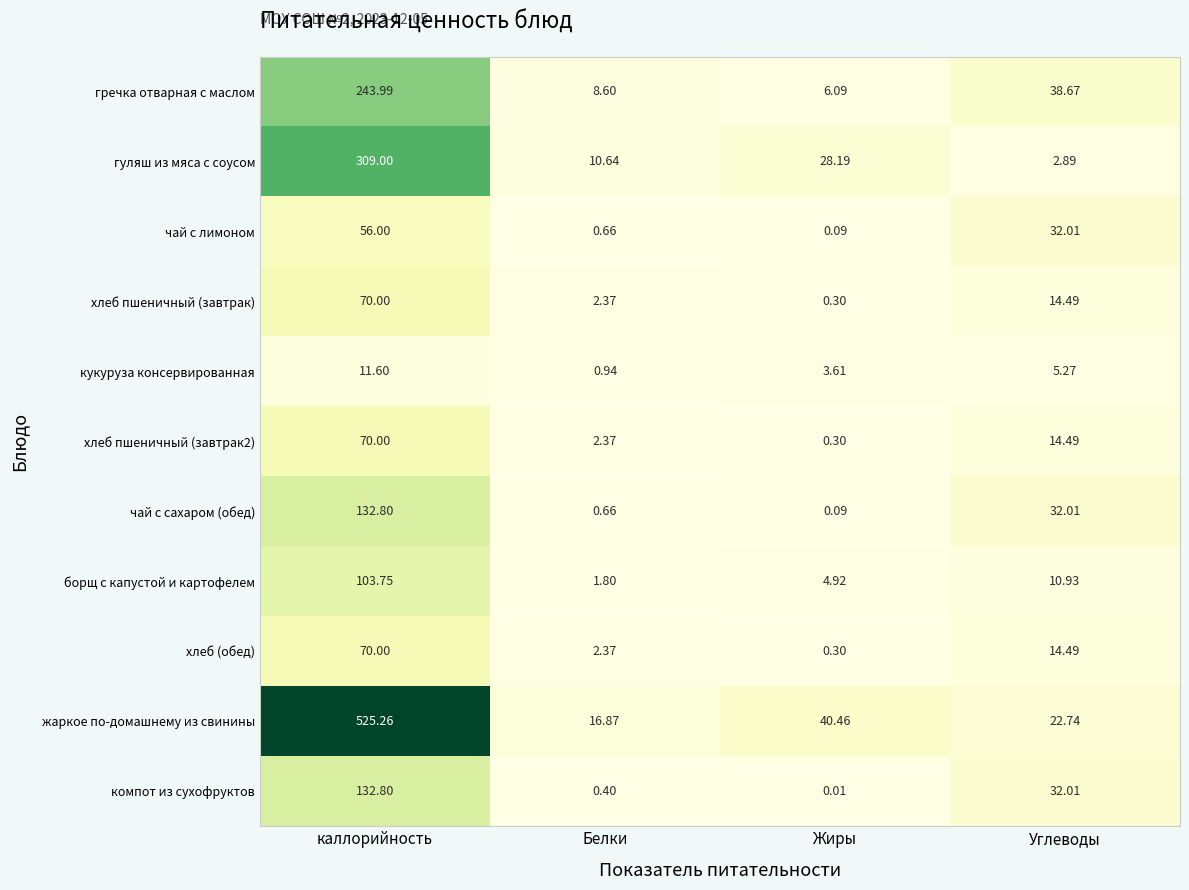

At which label does гречка отварная с маслом first exceed 38?

каллорийность